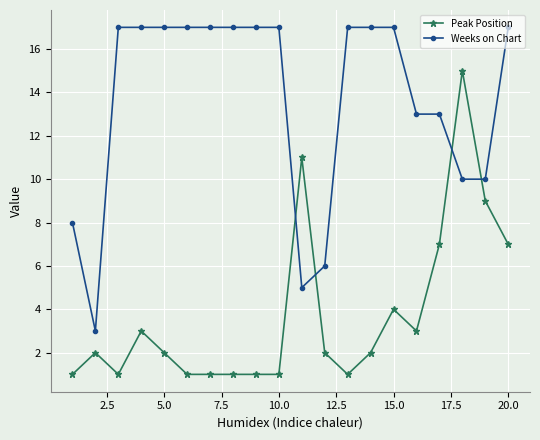

List the series in order of their peak value, lowest first.

Peak Position, Weeks on Chart